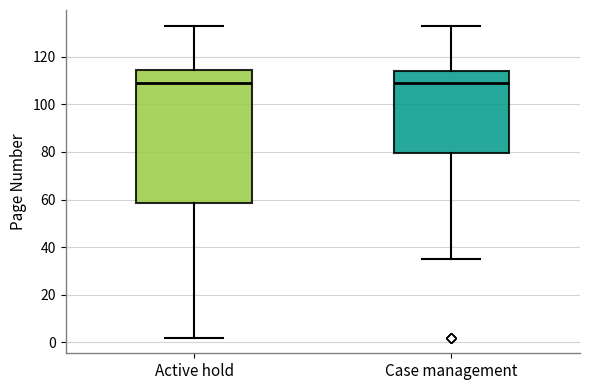

Reading left to right, read every box against the y-axis: the position of its median line, the range the box covers, and the ends of its whiskers. The values are not printed on the chart, so give them approximately, as read against the axis.

Active hold: median 110, box 58 to 114, whiskers 2 to 134
Case management: median 110, box 80 to 114, whiskers 36 to 134